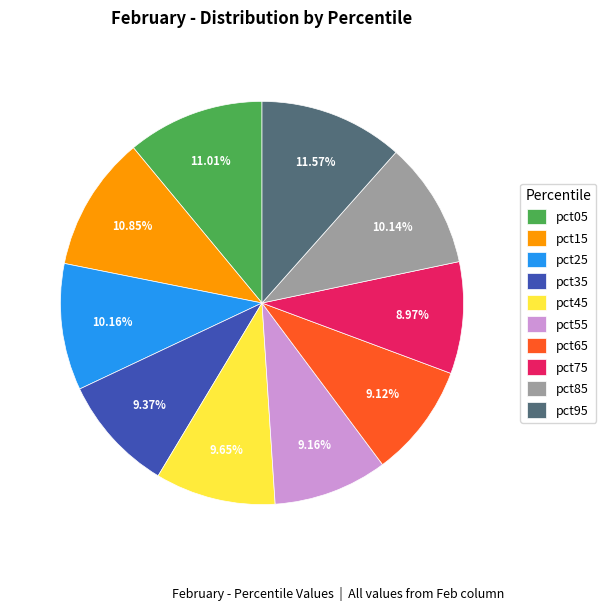

Between pct05 and pct45, which is larger?

pct05